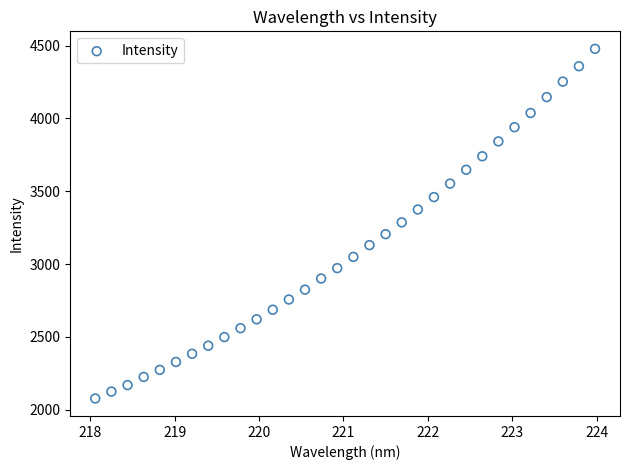

What is the range of X values (max minus min)?

5.9